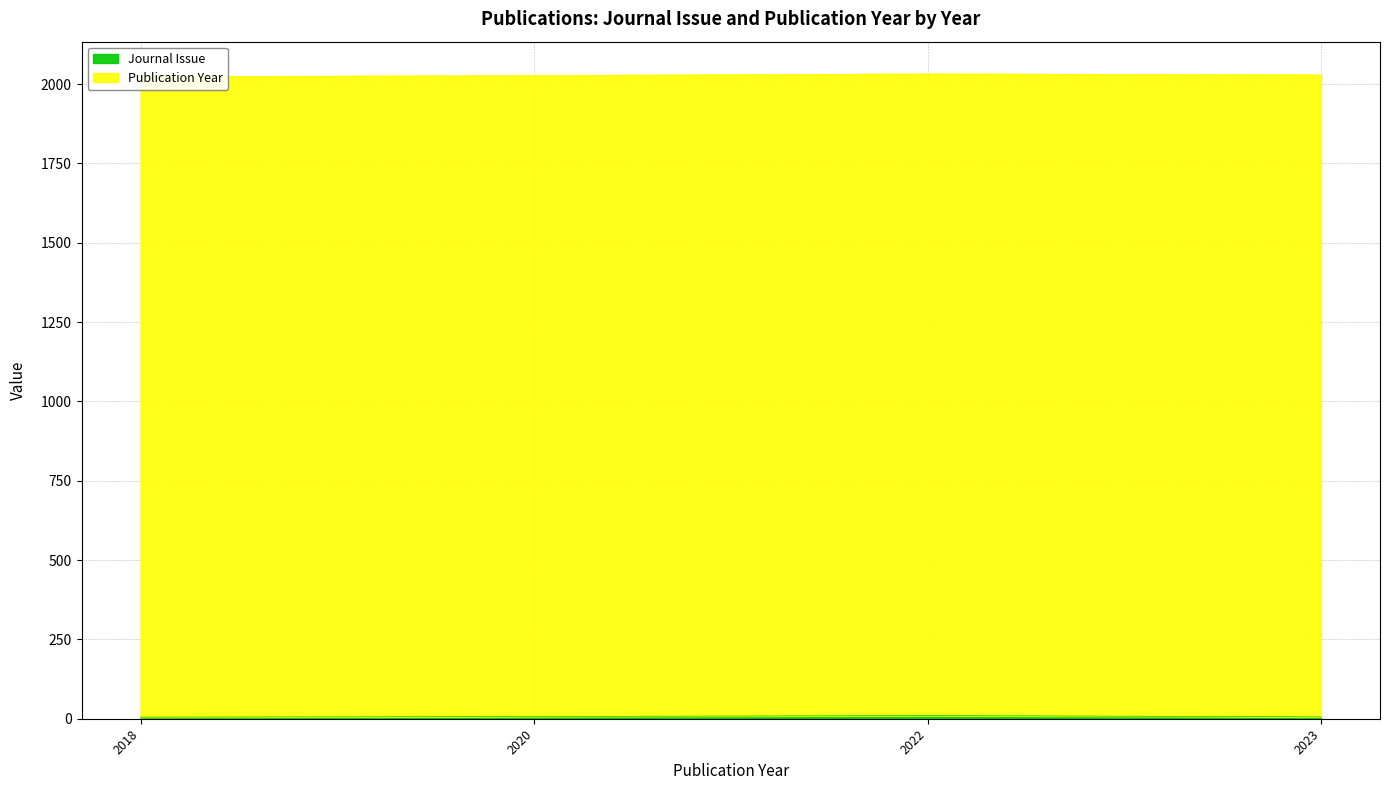

True or false: Journal Issue has more than 1 points higher than both neighbors.

False